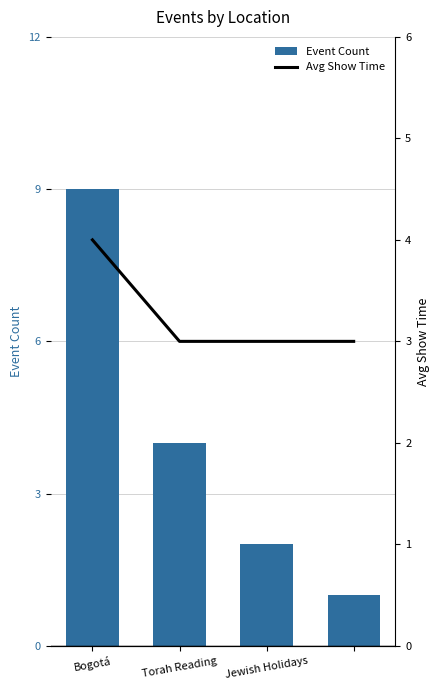

Which category has the highest value in the Event Count series?

Bogotá